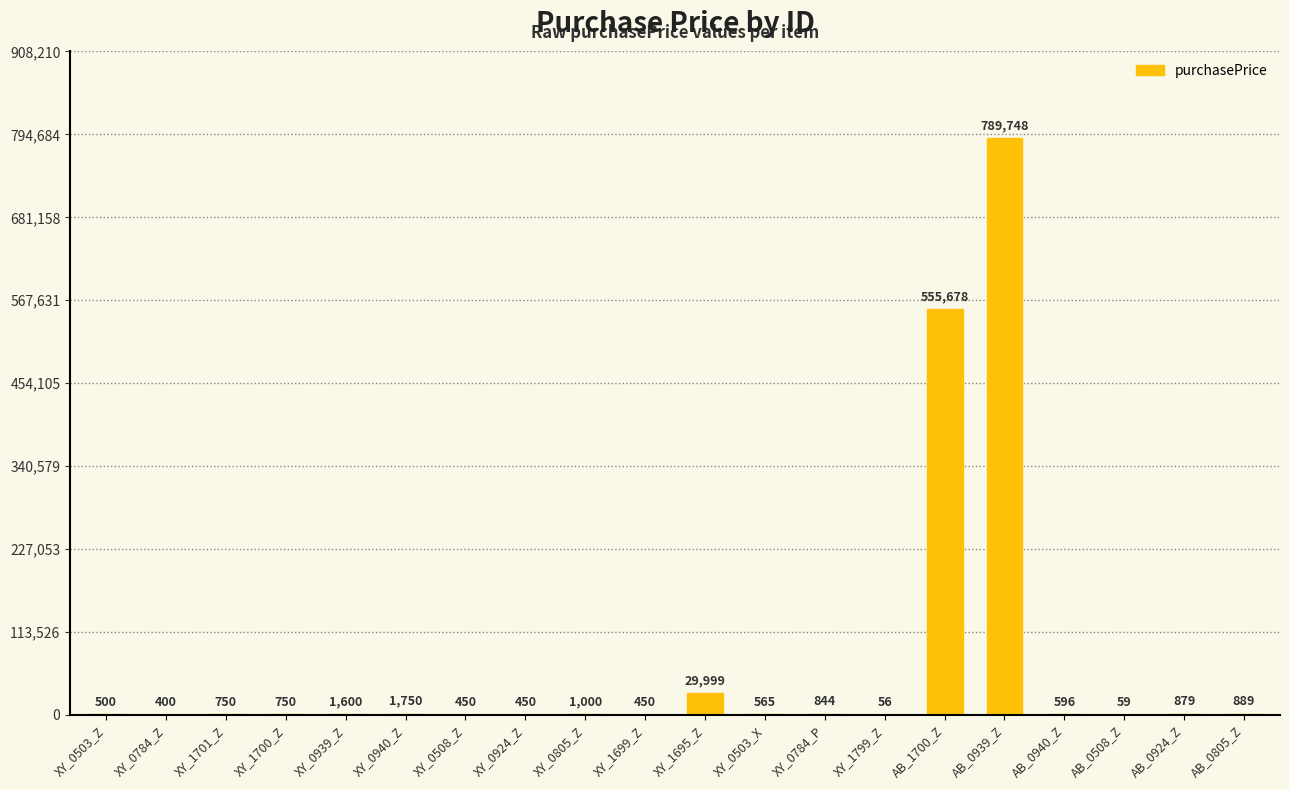

Between XY_0805_Z and AB_1700_Z, which is larger?

AB_1700_Z